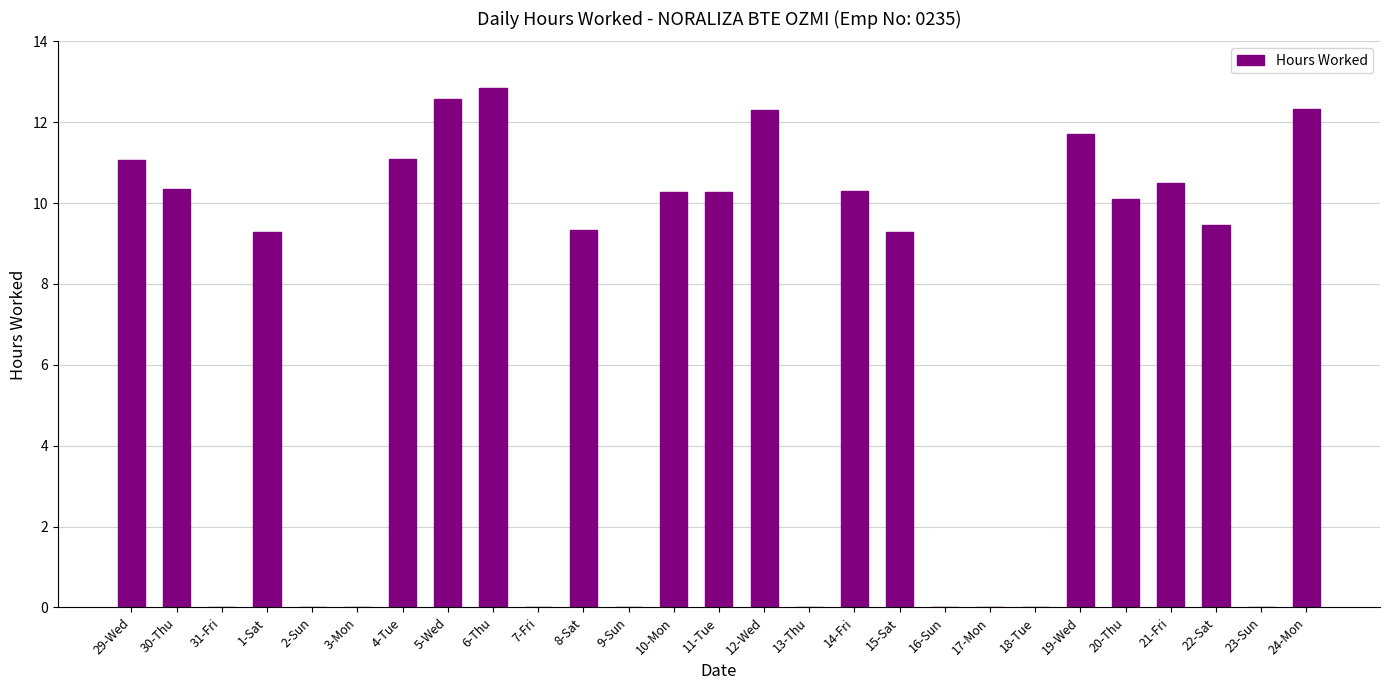

The value at 14-Fri is 10.3. True or false?

True